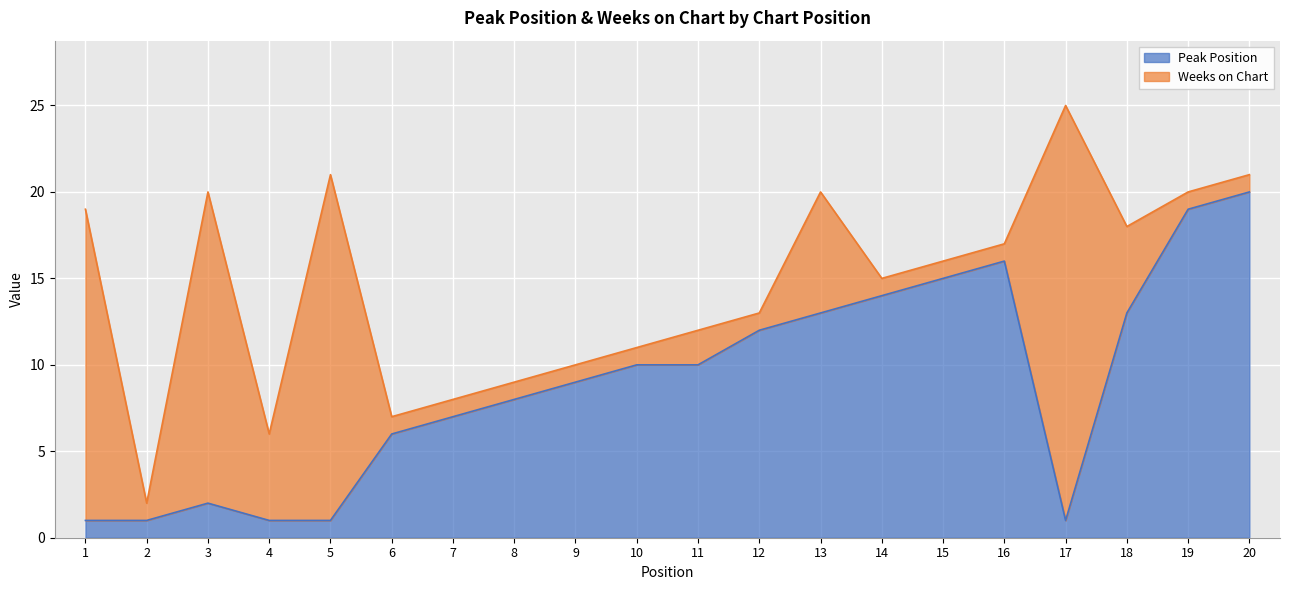

At which label does the data first exceed 10?

12